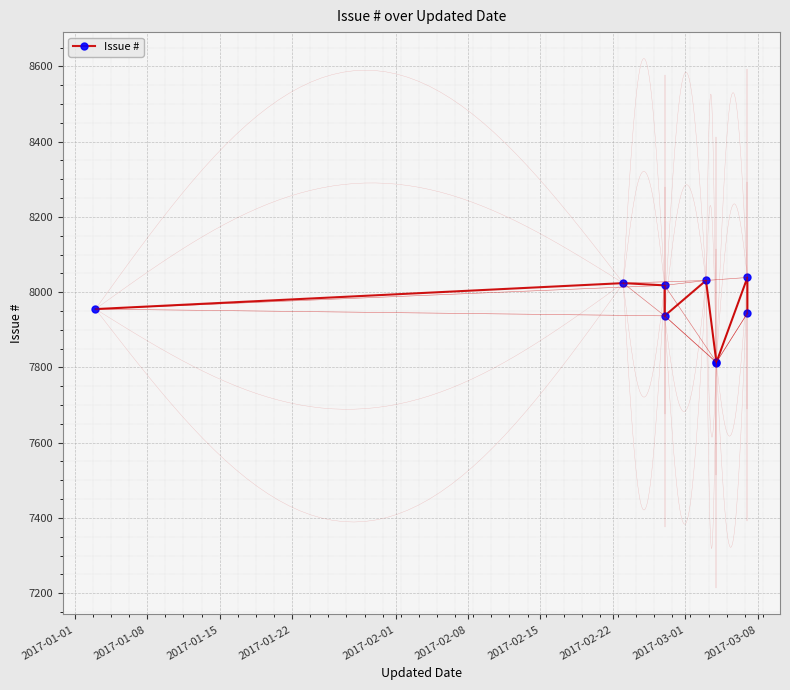

What is the value of the 5th point from the left?

8031